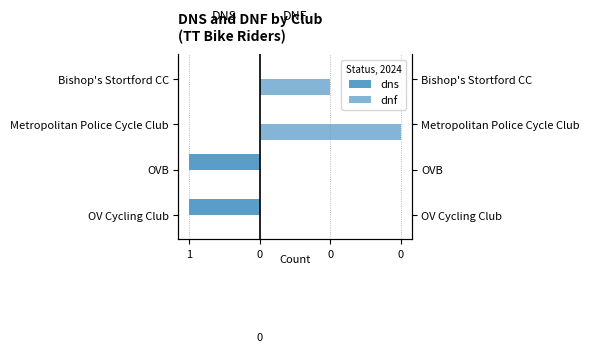

Are the bars horizontal?

Yes